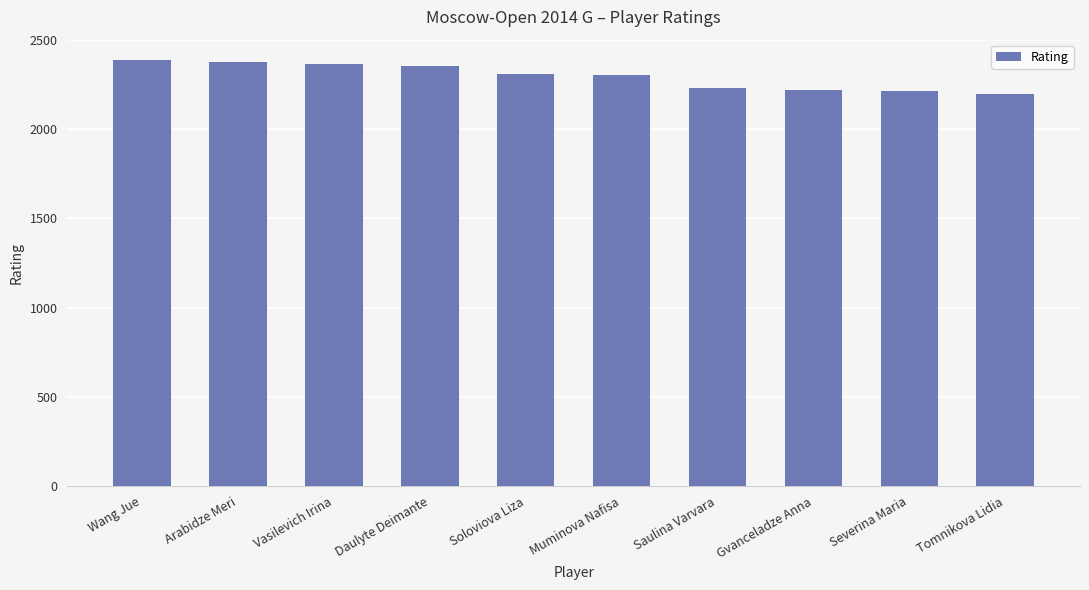

What is the maximum value shown in the chart?

2386